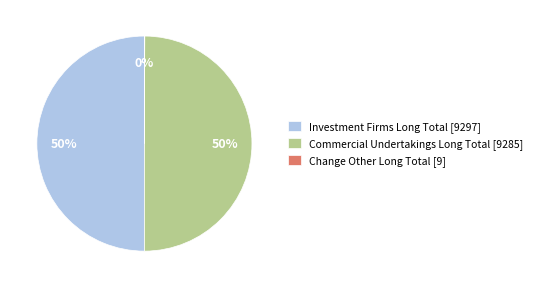

To the nearest percent, what is the average slice percentage?

33%